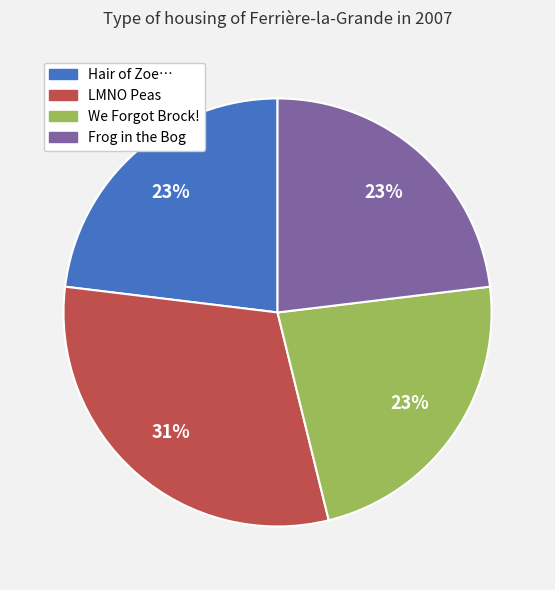

Is there a majority slice in this chart?

No